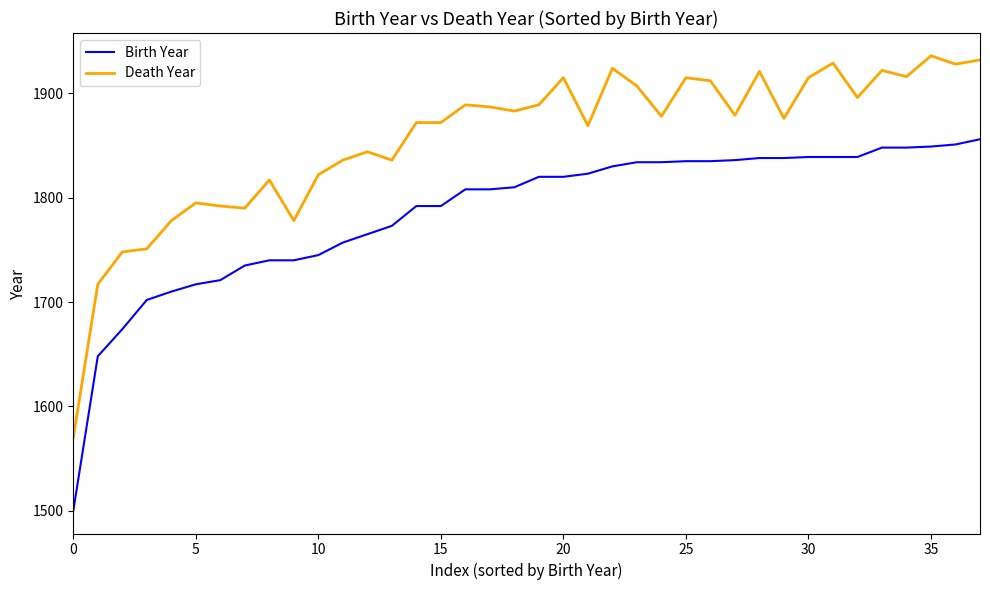

Which series has the widest spread of values?

Death Year